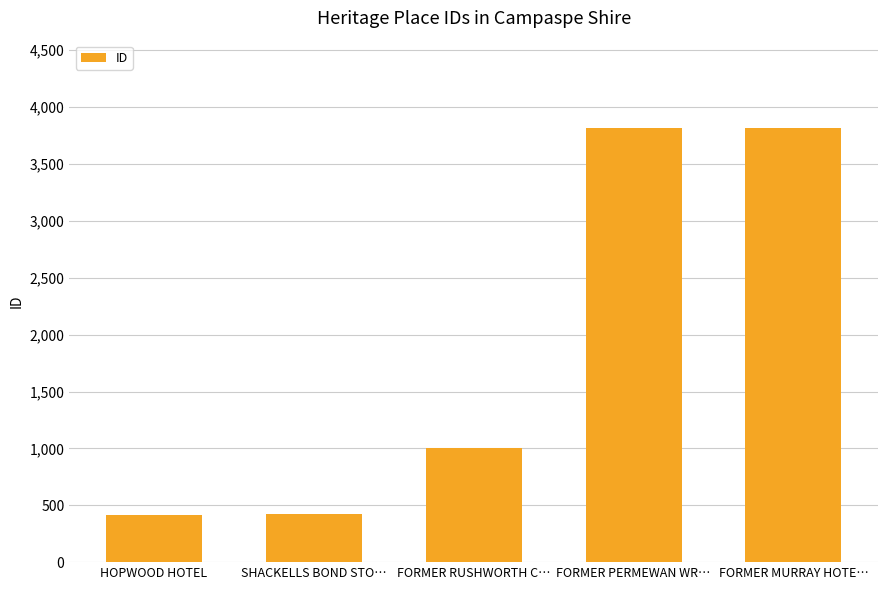

What is the difference between the second highest and second lowest values?

3398